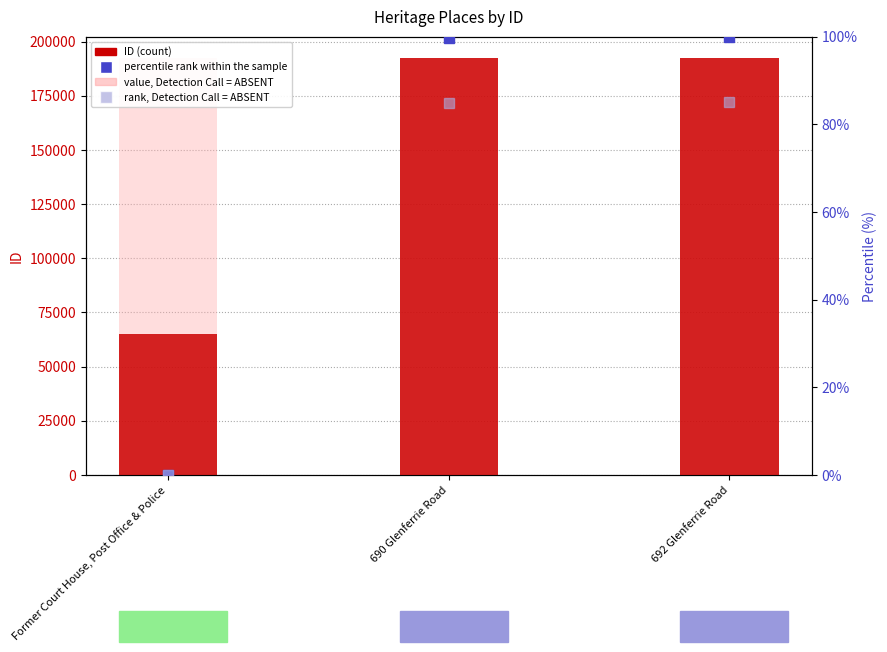

How many positive values does the percentile rank within the sample series have?

2